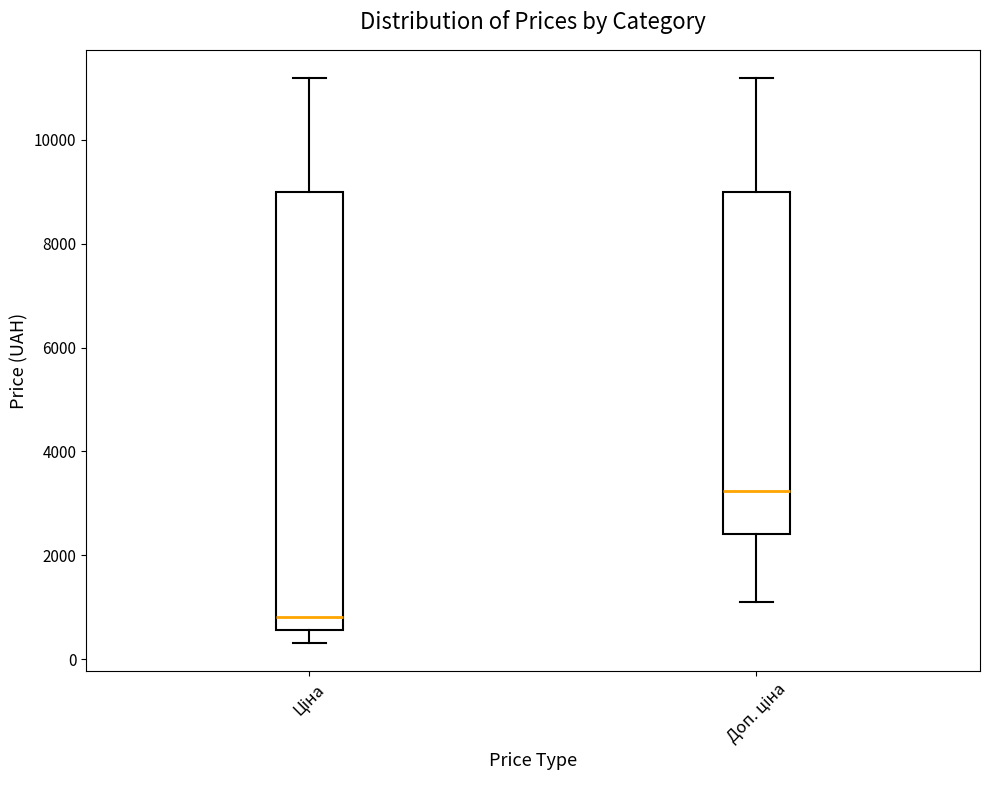

Which box has the lowest median line?

Ціна